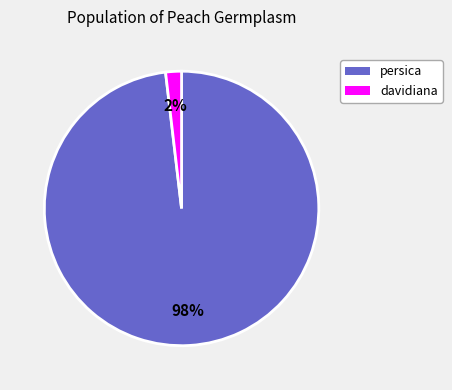

How many segments does this pie chart have?

2